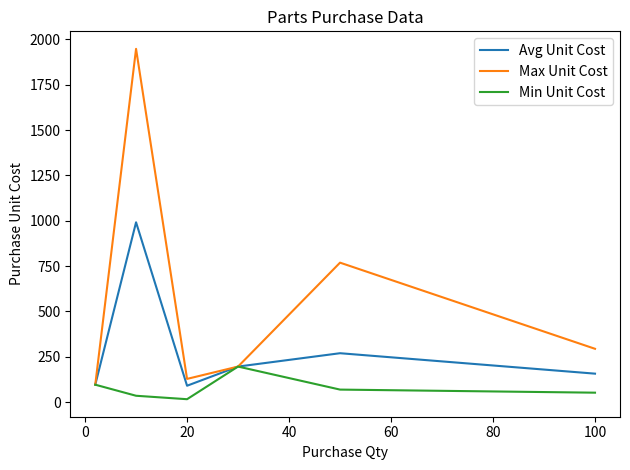

Which series has the largest range (max minus min)?

Max Unit Cost